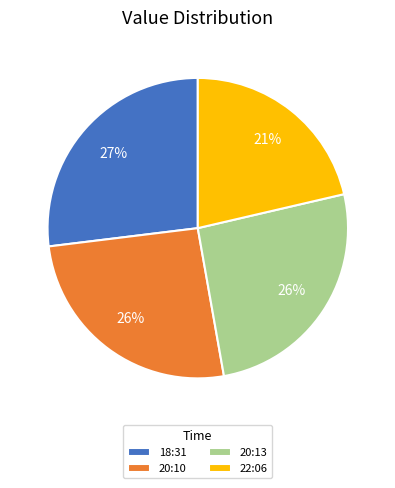

The 20:13 slice represents 19% of the pie. True or false?

False